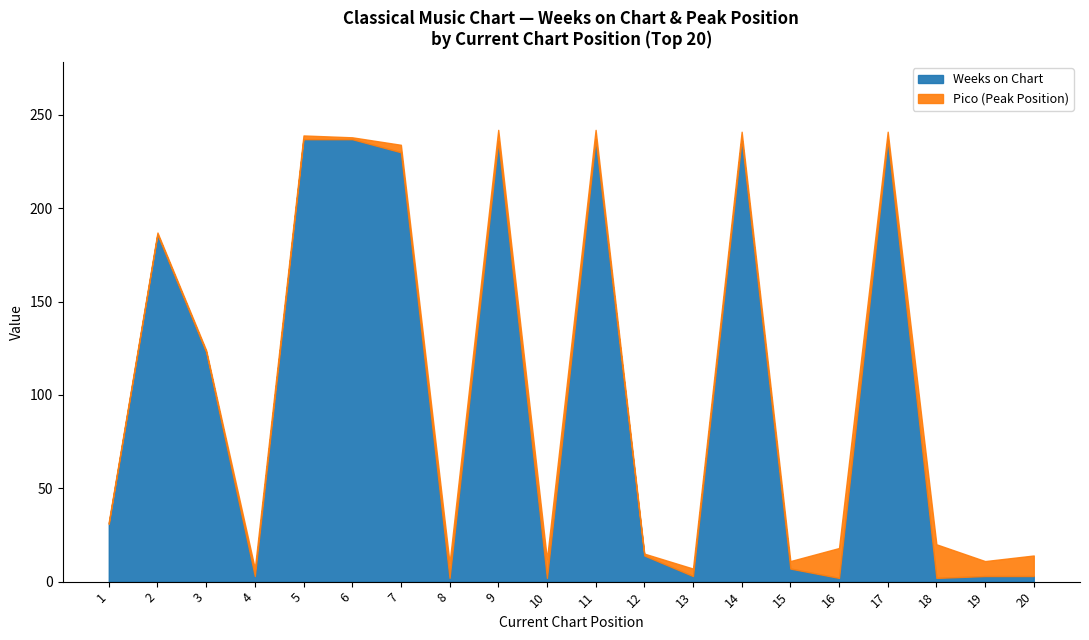

What is the sum of the Weeks on Chart values at 8 and 9?

238